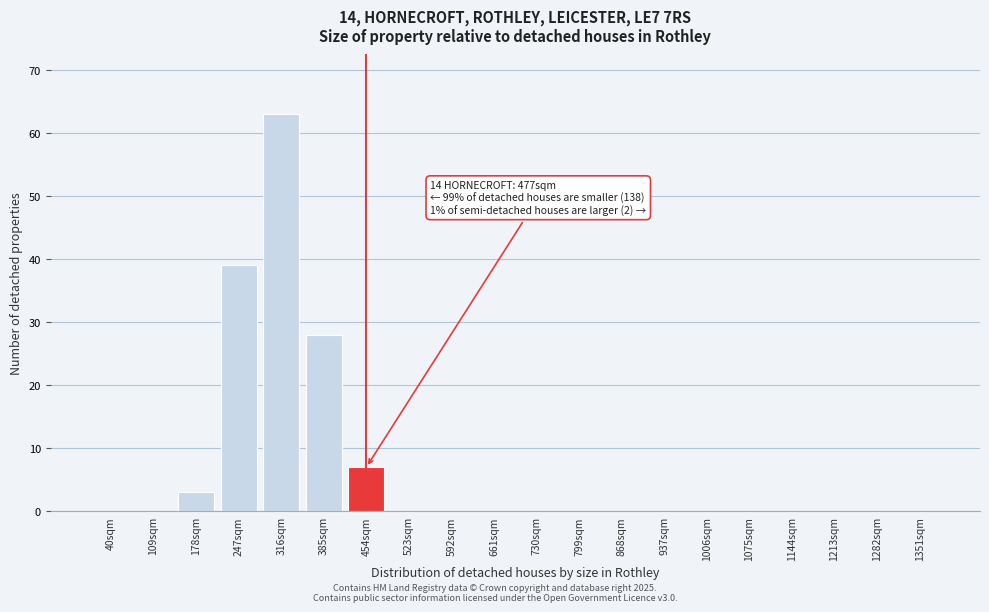

Reading left to right, extract all data points from this chart.

40sqm=0	109sqm=0	178sqm=3	247sqm=39	316sqm=63	385sqm=28	454sqm=7	523sqm=0	592sqm=0	661sqm=0	730sqm=0	799sqm=0	868sqm=0	937sqm=0	1006sqm=0	1075sqm=0	1144sqm=0	1213sqm=0	1282sqm=0	1351sqm=0